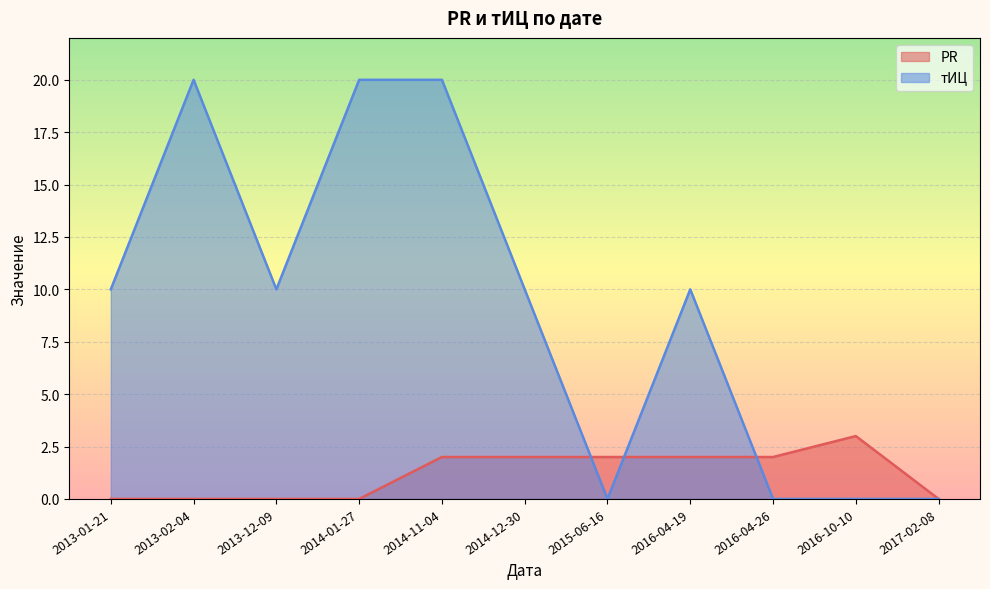

Which label corresponds to the largest value in the chart?

2013-02-04